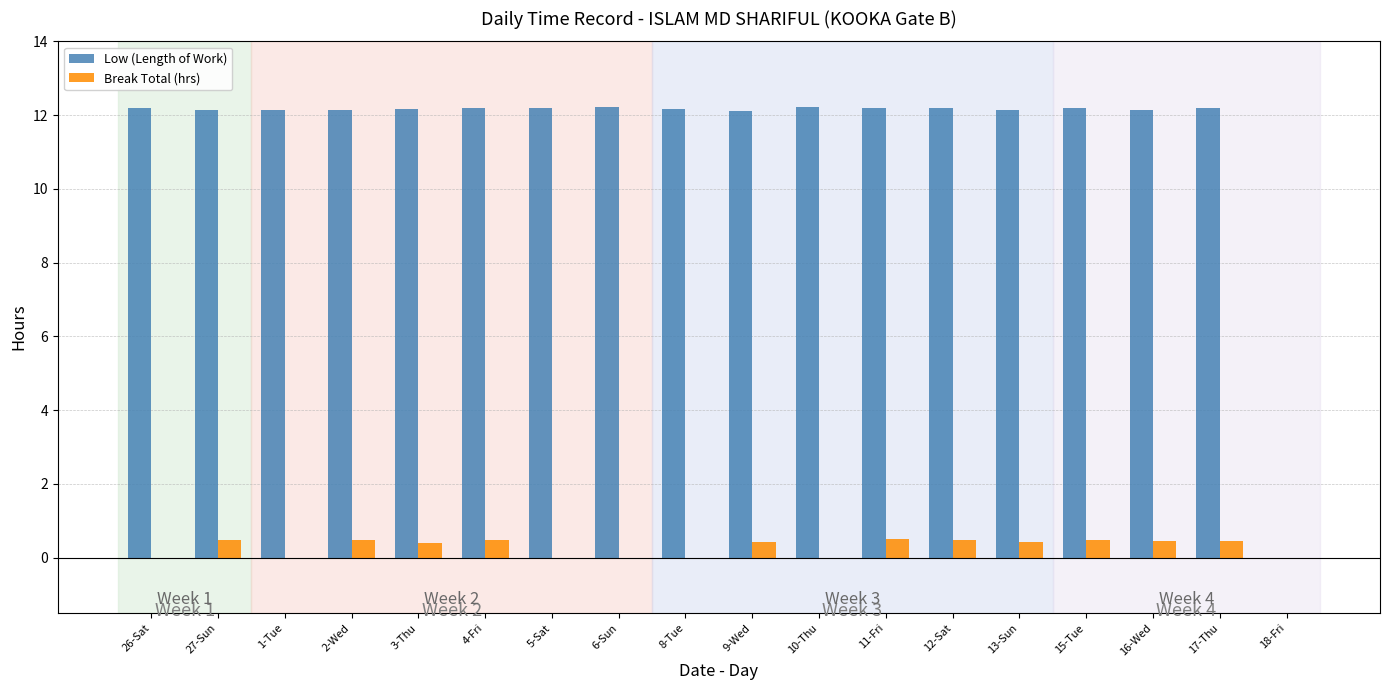

What is the maximum value shown in the chart?

12.2